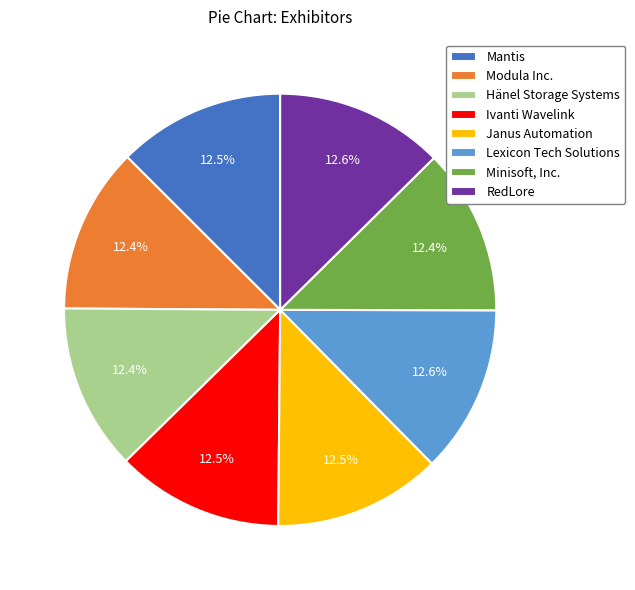

How many segments does this pie chart have?

8